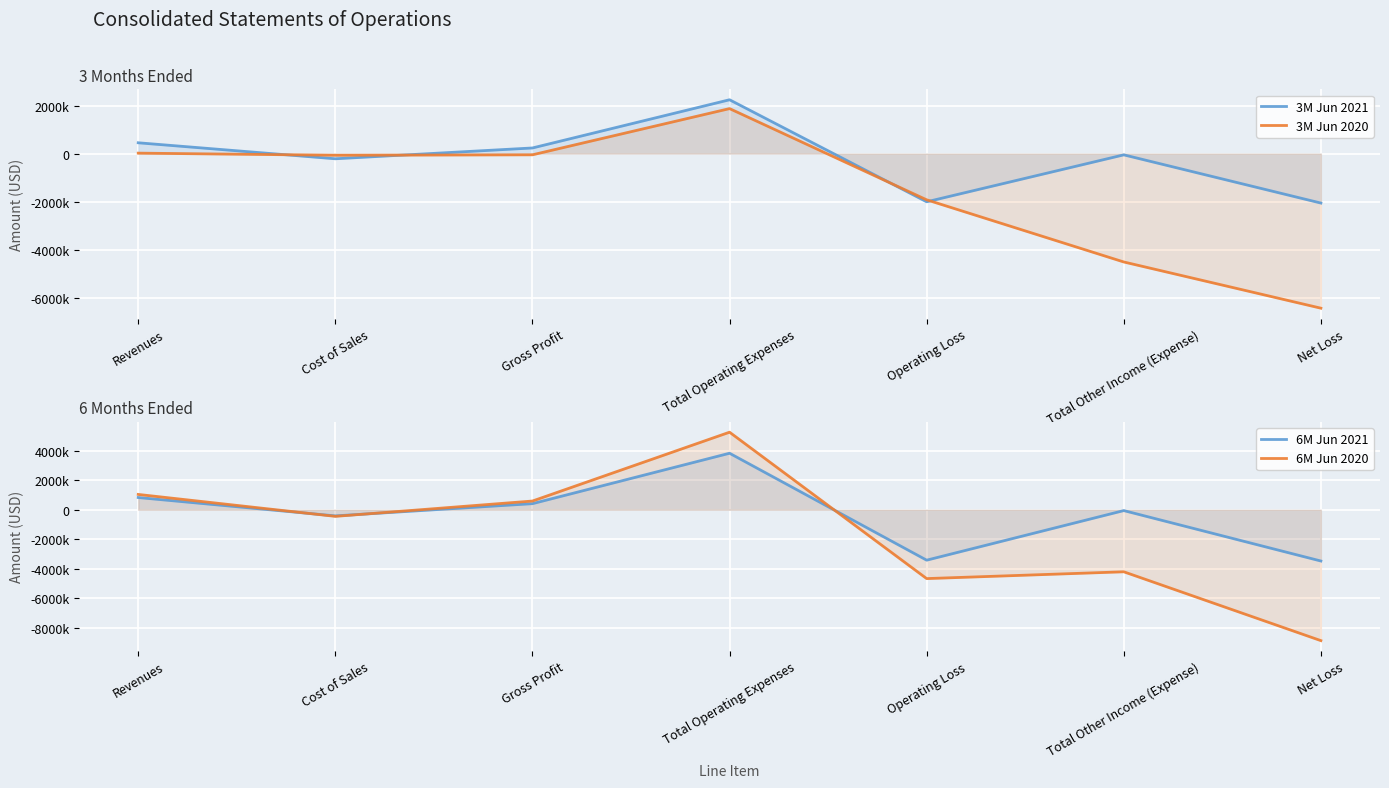

What is the difference between the 6M Jun 2020 values at Operating Loss and Net Loss?

4194275